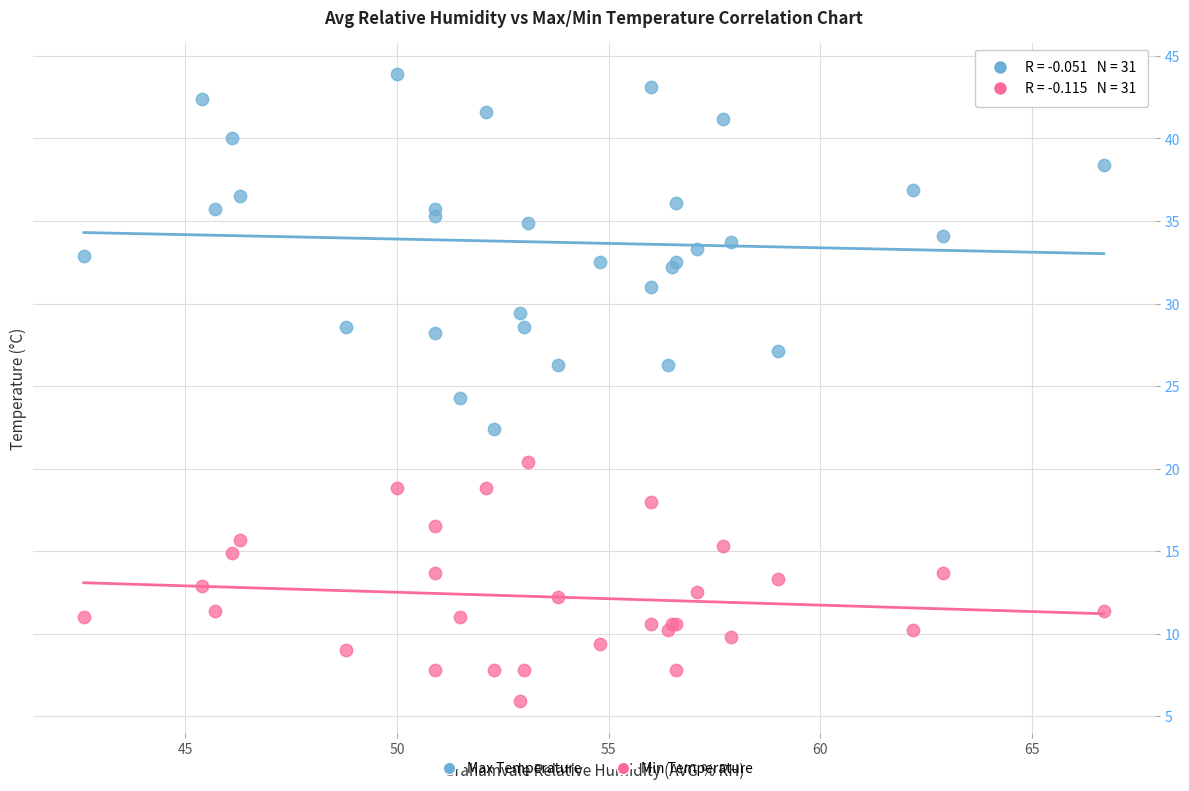

Which series reaches the maximum Y coordinate?

Max Temperature